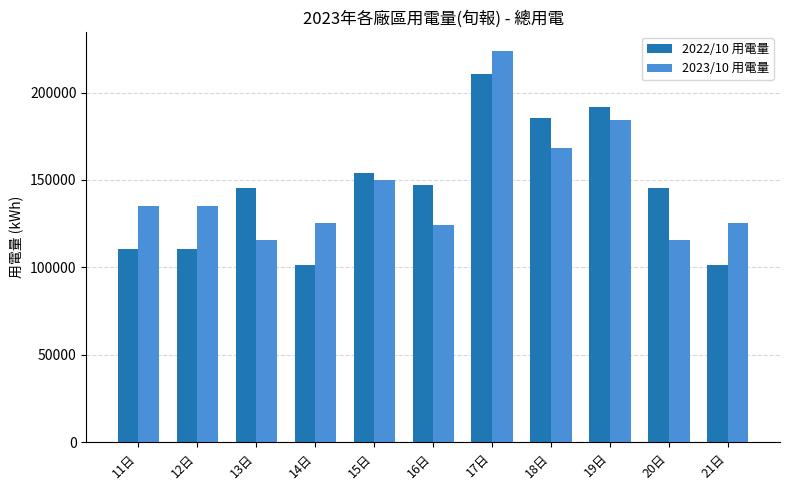

What position from the left is 21日?

11